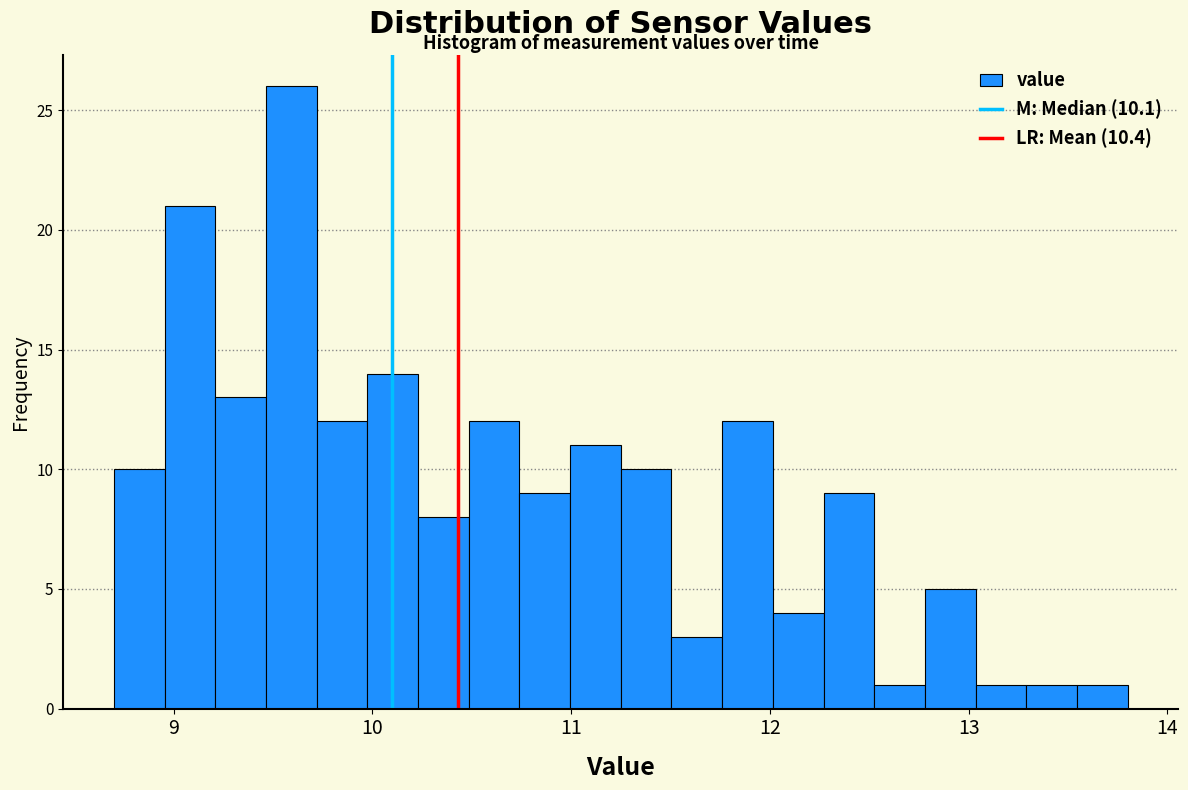

Read against the x-axis, roughly where is the centre of the tallest bar?

9.6